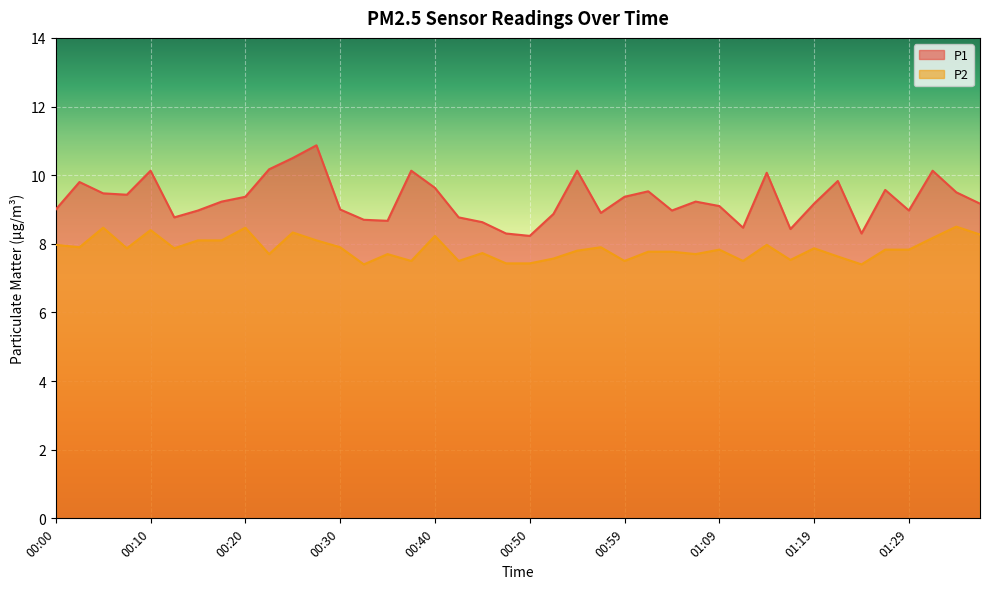

What is the sum of the P2 values at 00:28 and 01:21?

15.7